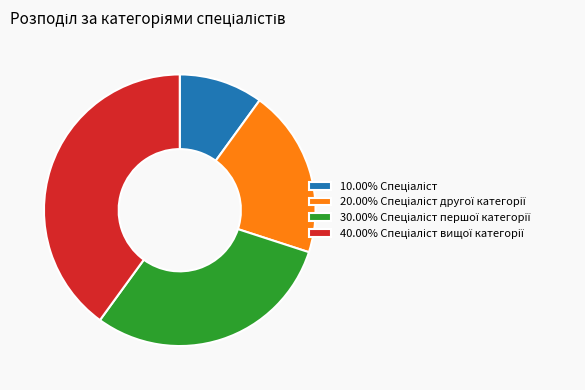

Is there any slice that represents more than half of the pie?

No